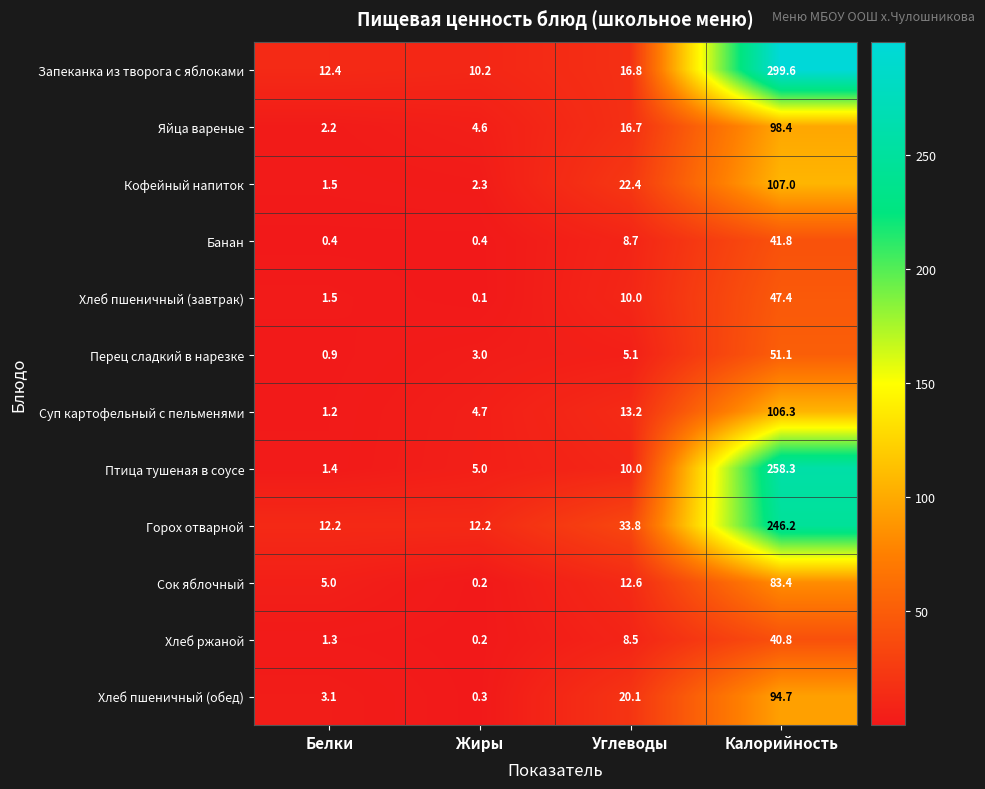

At which label does Хлеб пшеничный (обед) first exceed 20?

Углеводы